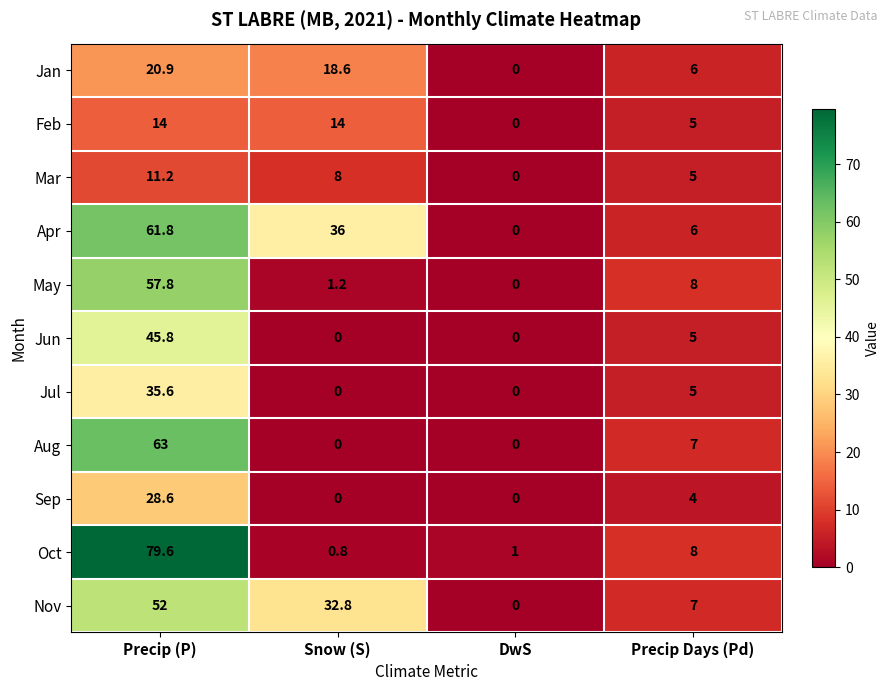

How many data points in Nov are less than 32?

2